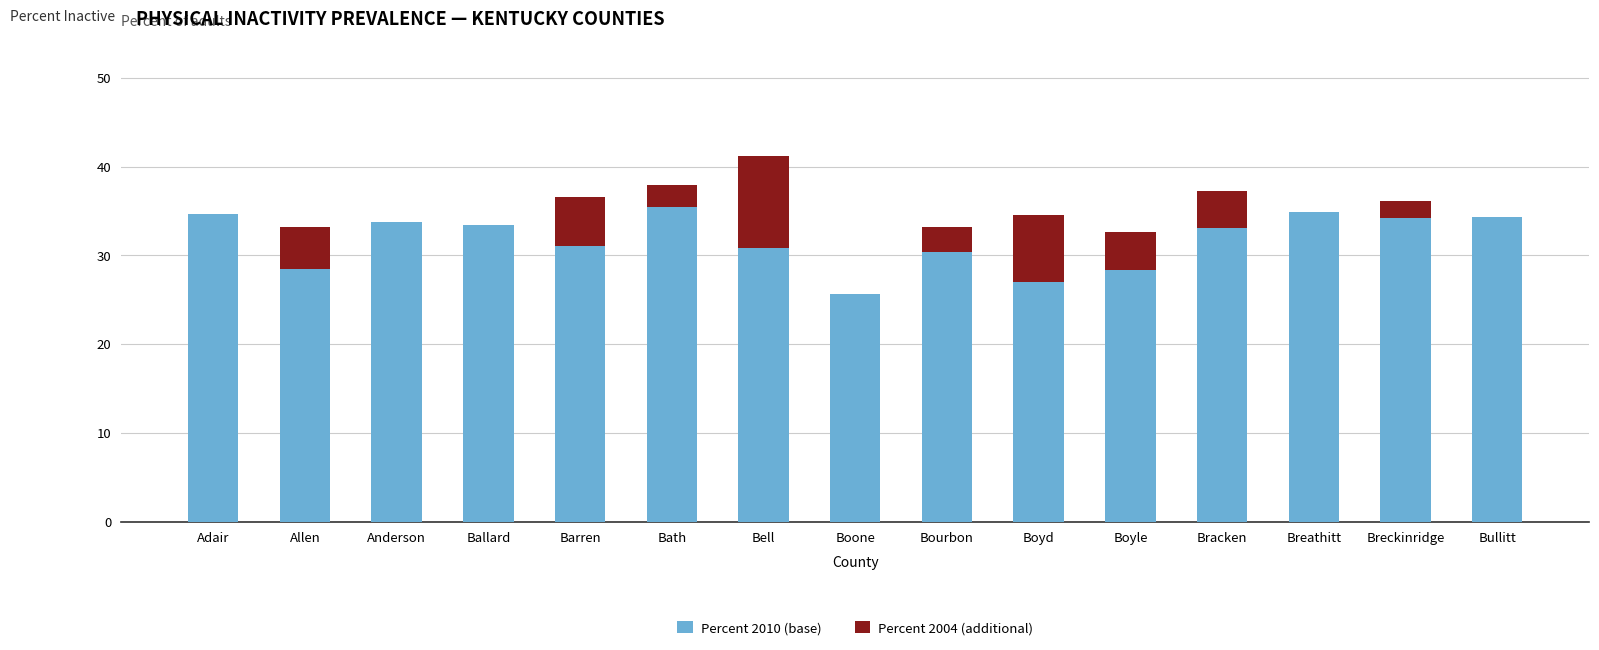

True or false: Percent 2010 (base) has a value of 30.4 at Bourbon.

True